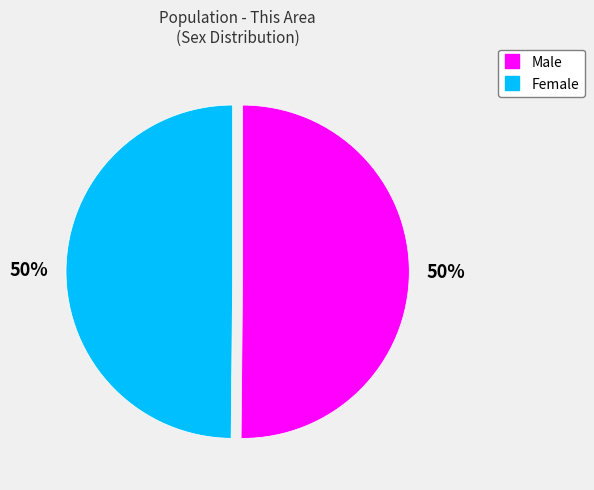

To the nearest percent, what is the average slice percentage?

50%